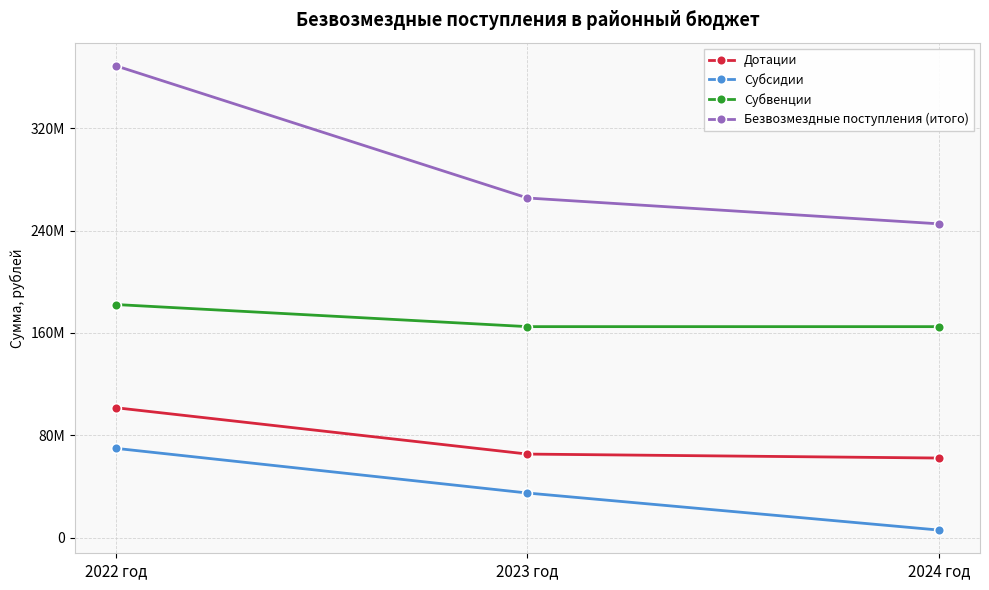

Reading left to right, what are all the values shown in this chart?

Дотации: 2022 год=101617206.0	2023 год=65436753.0	2024 год=62342814.0
Субсидии: 2022 год=69894283.7	2023 год=35021454.0	2024 год=6090488.0
Субвенции: 2022 год=182217954.2	2023 год=164961499.5	2024 год=164956199.6
Безвозмездные поступления (итого): 2022 год=368600252.9	2023 год=265419706.5	2024 год=245248117.6